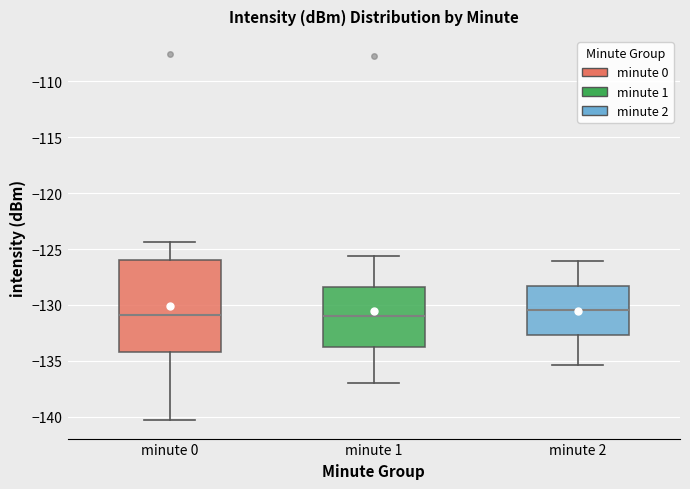

Reading left to right, transcribe this box plot: for each box, give where its median line is, the range the box spans, and where its two whiskers end, as read against the y-axis. The values are not printed on the chart, so give them approximately, as read against the axis.

minute 0: median -131.0, box -134.0 to -126.0, whiskers -140.5 to -124.5
minute 1: median -131.0, box -134.0 to -128.5, whiskers -137.0 to -125.5
minute 2: median -130.5, box -132.5 to -128.5, whiskers -135.5 to -126.0